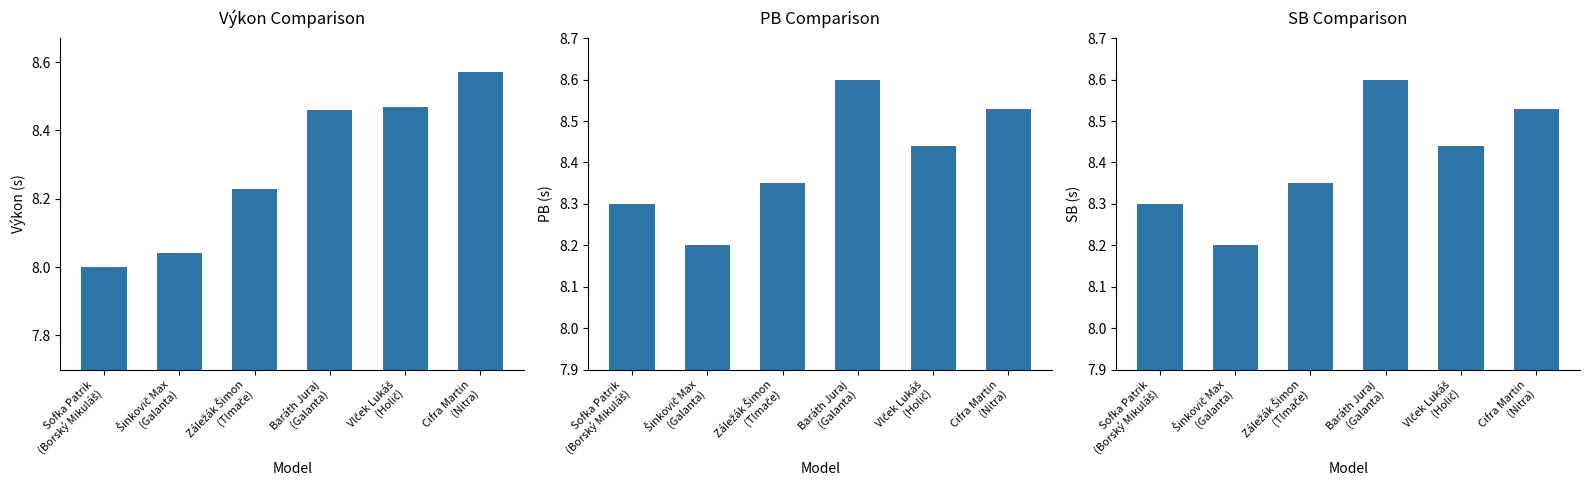

Reading right to left, what are all the values shown in this chart?

Výkon: Cifra Martin
(Nitra)=8.6	Vlček Lukáš
(Holič)=8.5	Baráth Juraj
(Galanta)=8.5	Záležák Šimon
(Tlmače)=8.2	Šinkovič Max
(Galanta)=8.0	Sofka Patrik
(Borský Mikuláš)=8.0
PB: Cifra Martin
(Nitra)=8.5	Vlček Lukáš
(Holič)=8.4	Baráth Juraj
(Galanta)=8.6	Záležák Šimon
(Tlmače)=8.3	Šinkovič Max
(Galanta)=8.2	Sofka Patrik
(Borský Mikuláš)=8.3
SB: Cifra Martin
(Nitra)=8.5	Vlček Lukáš
(Holič)=8.4	Baráth Juraj
(Galanta)=8.6	Záležák Šimon
(Tlmače)=8.3	Šinkovič Max
(Galanta)=8.2	Sofka Patrik
(Borský Mikuláš)=8.3